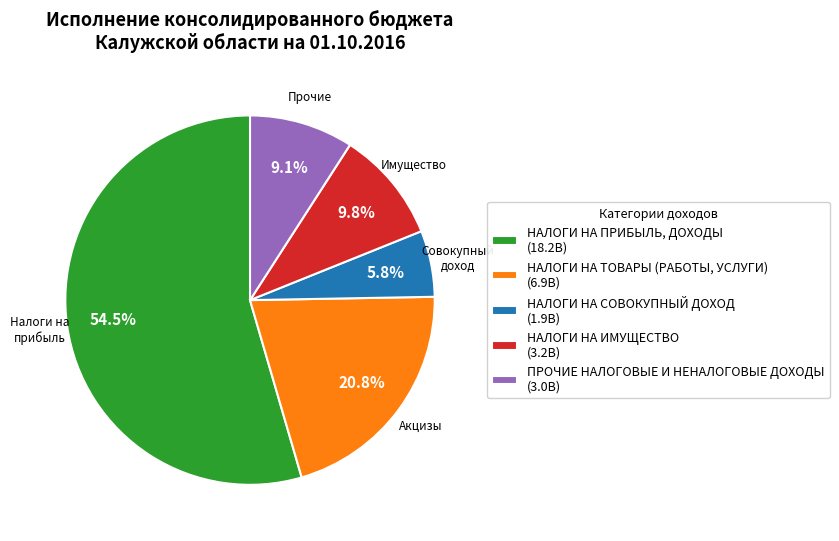

Rank the categories by value from highest to lowest.

НАЛОГИ НА ПРИБЫЛЬ, ДОХОДЫ, НАЛОГИ НА ТОВАРЫ (РАБОТЫ, УСЛУГИ), НАЛОГИ НА ИМУЩЕСТВО, ПРОЧИЕ НАЛОГОВЫЕ И НЕНАЛОГОВЫЕ ДОХОДЫ, НАЛОГИ НА СОВОКУПНЫЙ ДОХОД